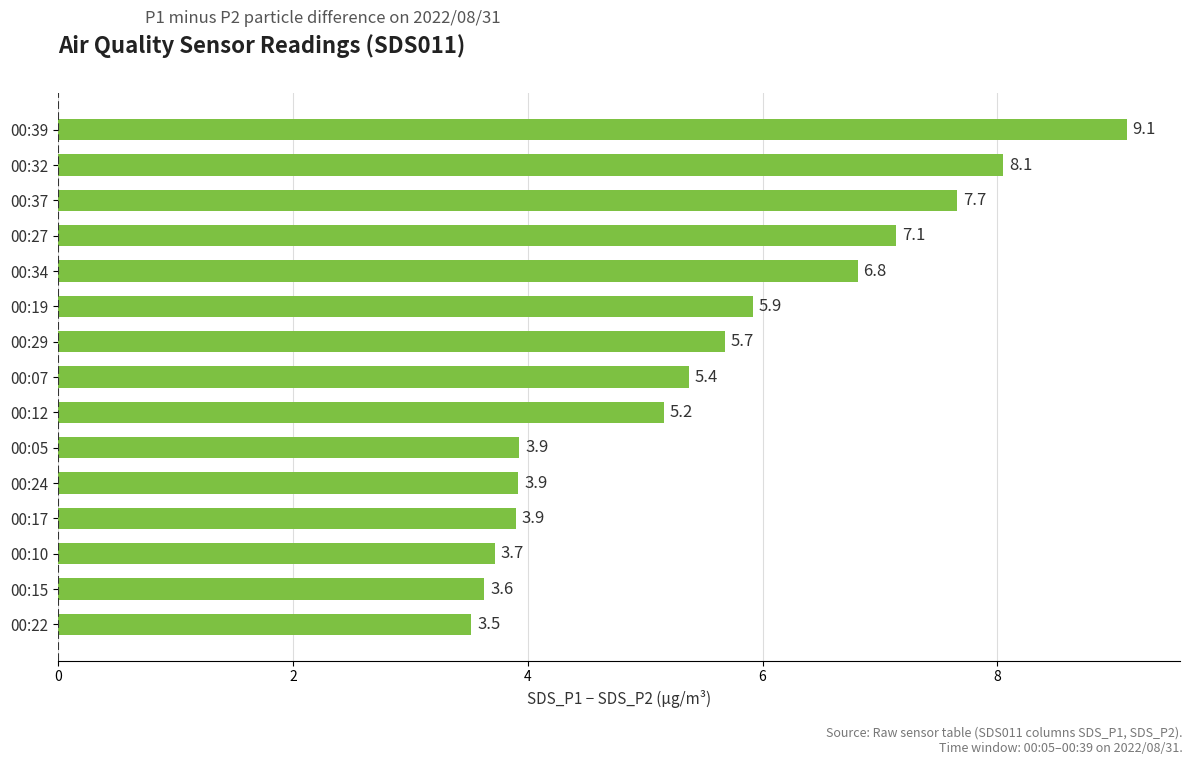

What is the difference between the second highest and second lowest values?

4.4